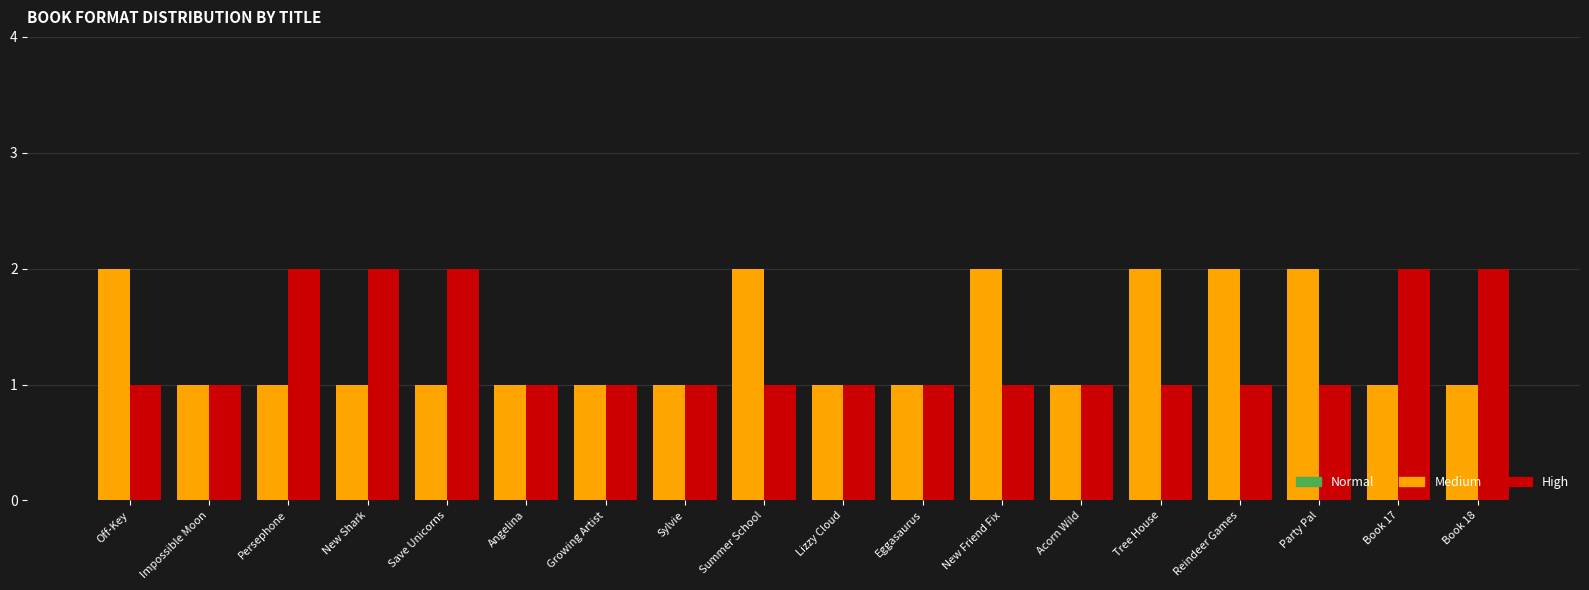

Is it true that Medium equals 0 at Persephone?

False